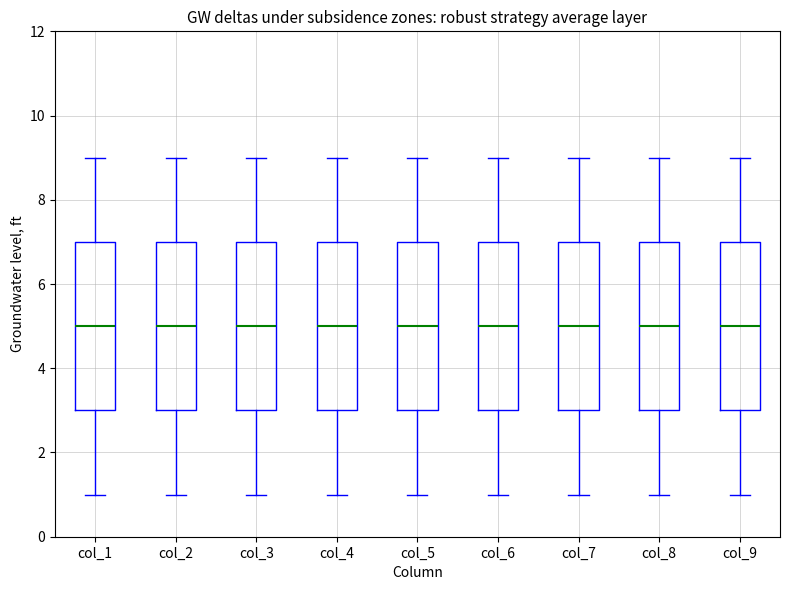

Reading left to right, read every box against the y-axis: the position of its median line, the range the box covers, and the ends of its whiskers. The values are not printed on the chart, so give them approximately, as read against the axis.

col_1: median 5, box 3 to 7, whiskers 1 to 9
col_2: median 5, box 3 to 7, whiskers 1 to 9
col_3: median 5, box 3 to 7, whiskers 1 to 9
col_4: median 5, box 3 to 7, whiskers 1 to 9
col_5: median 5, box 3 to 7, whiskers 1 to 9
col_6: median 5, box 3 to 7, whiskers 1 to 9
col_7: median 5, box 3 to 7, whiskers 1 to 9
col_8: median 5, box 3 to 7, whiskers 1 to 9
col_9: median 5, box 3 to 7, whiskers 1 to 9